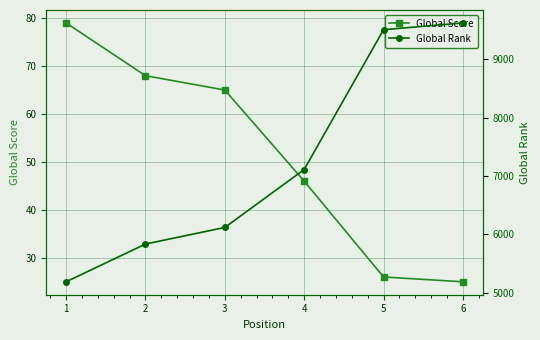

Reading left to right, extract all data points from this chart.

Global Score: 79	68	65	46	26	25
Global Rank: 5190	5836	6120	7112	9505	9621